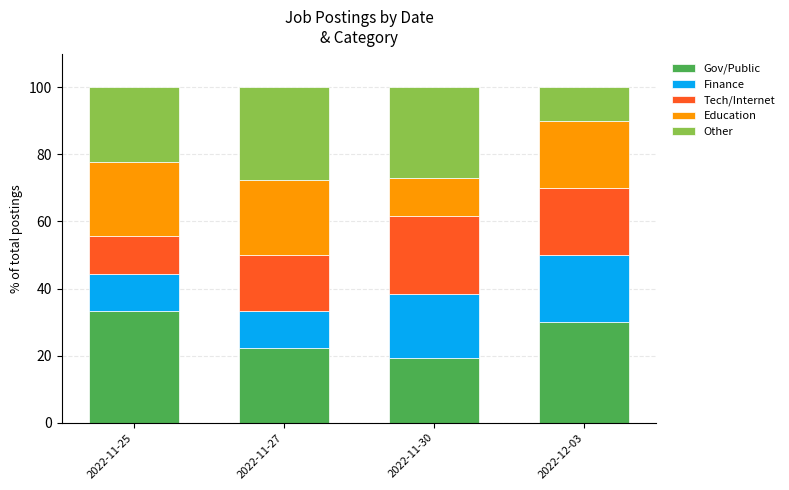

The Gov/Public series shows 19.2 at 2022-11-30. True or false?

True